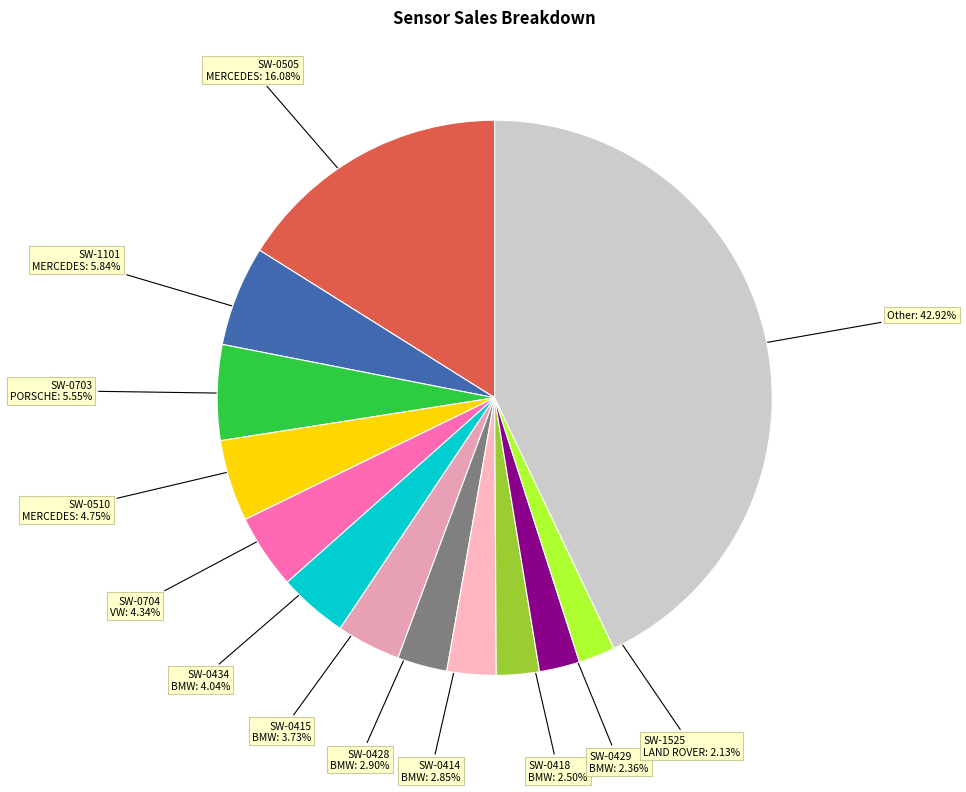

To the nearest percent, what is the combined percentage of SW-0510 MERCEDES and SW-1101 MERCEDES?

11%